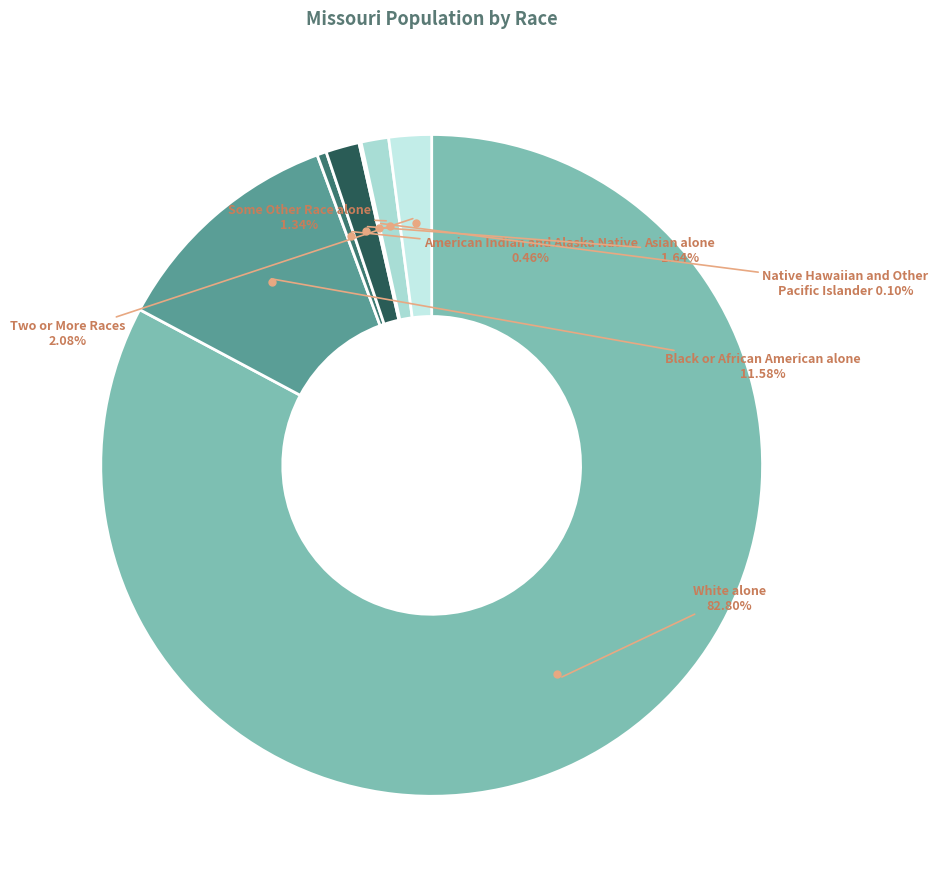

What is the largest slice in the pie chart?

White alone